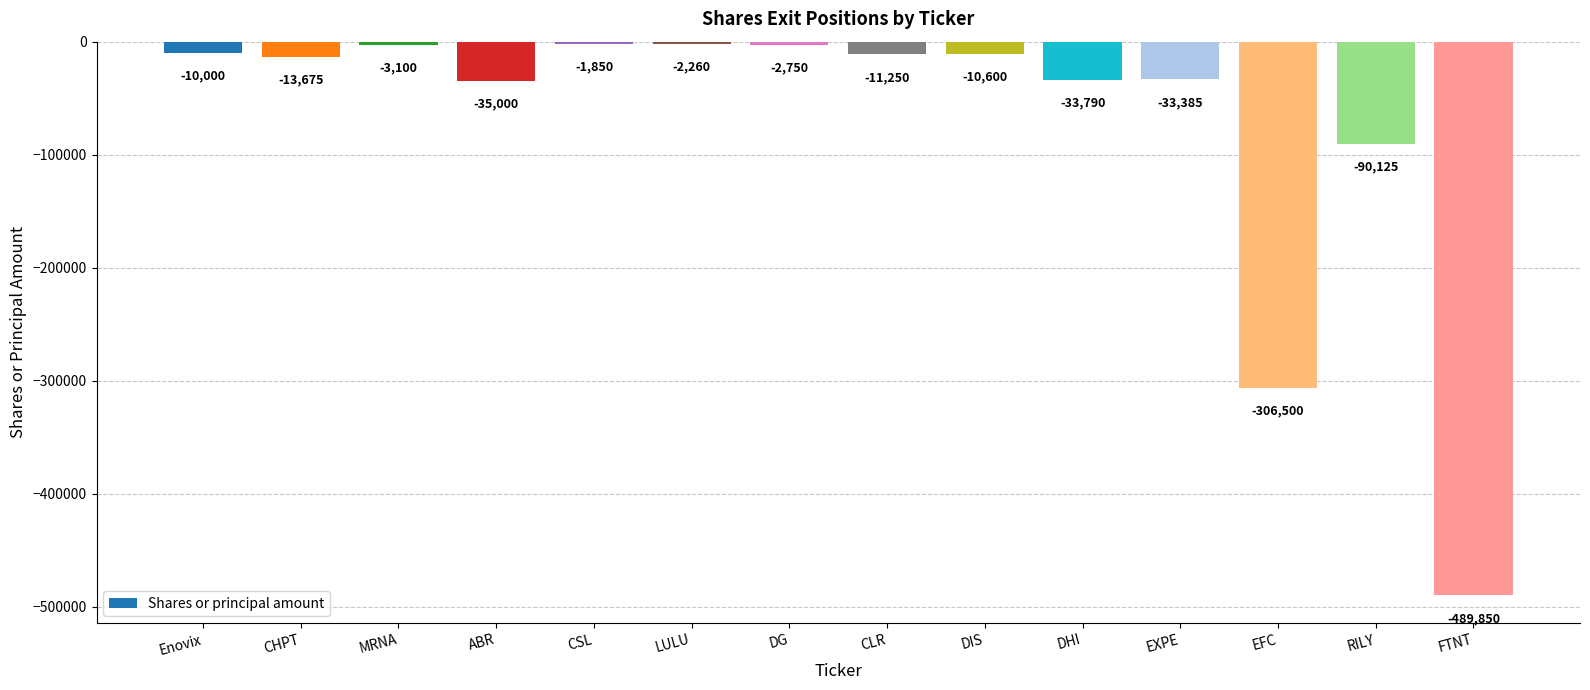

Rank the categories by value from highest to lowest.

CSL, LULU, DG, MRNA, Enovix, DIS, CLR, CHPT, EXPE, DHI, ABR, RILY, EFC, FTNT